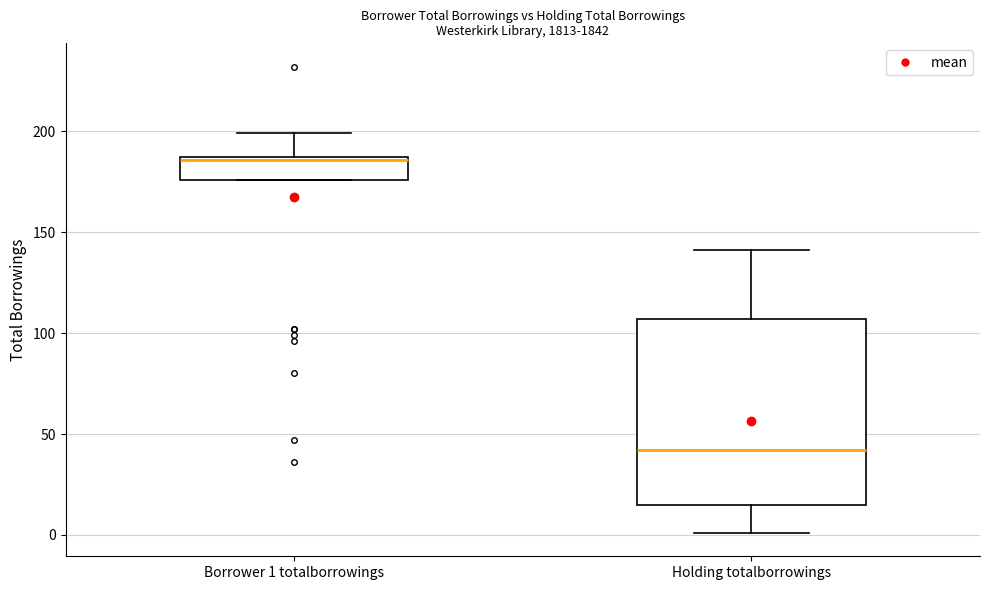

Comparing the boxes themselves (not the whiskers), which one is the tallest?

Holding totalborrowings